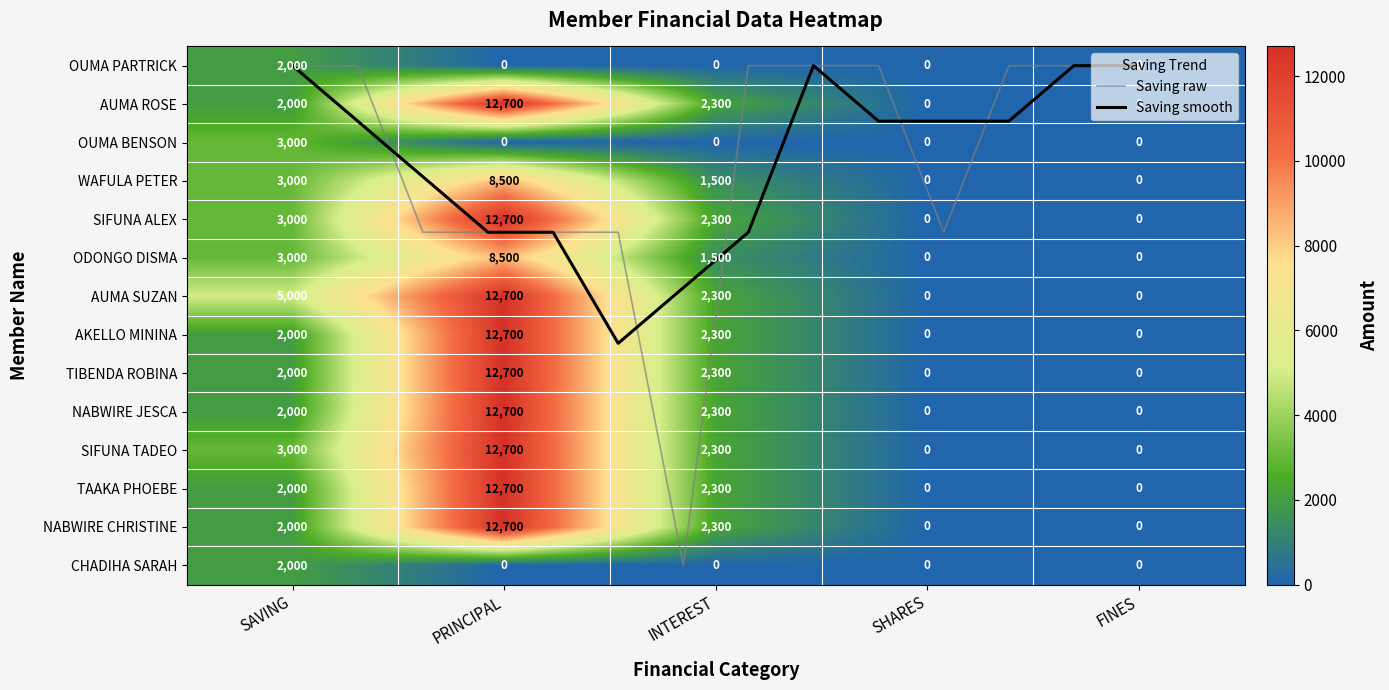

At how many categories does at least one series exceed 160?

3